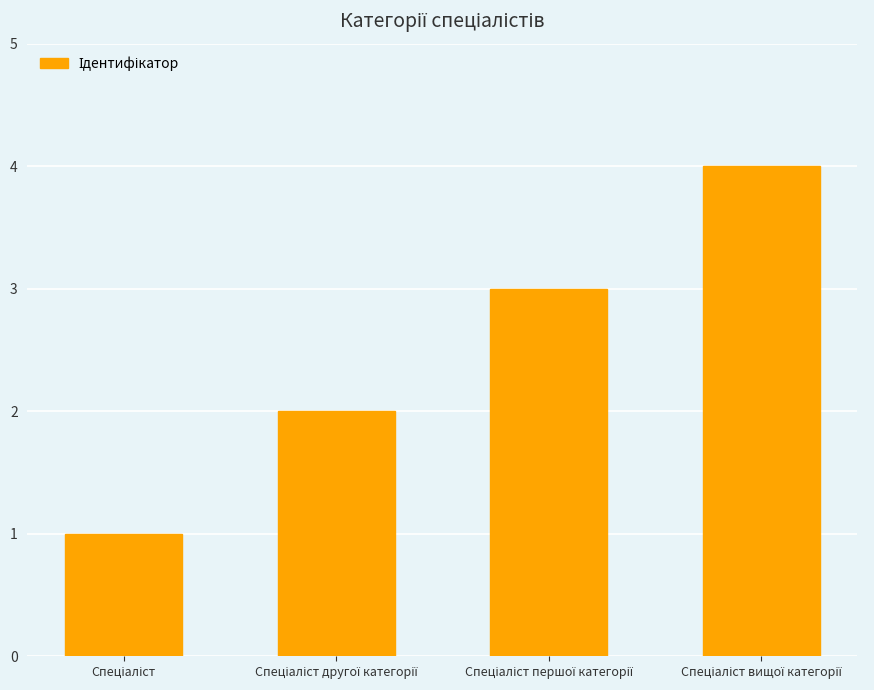

What is the difference between the maximum and minimum values?

3